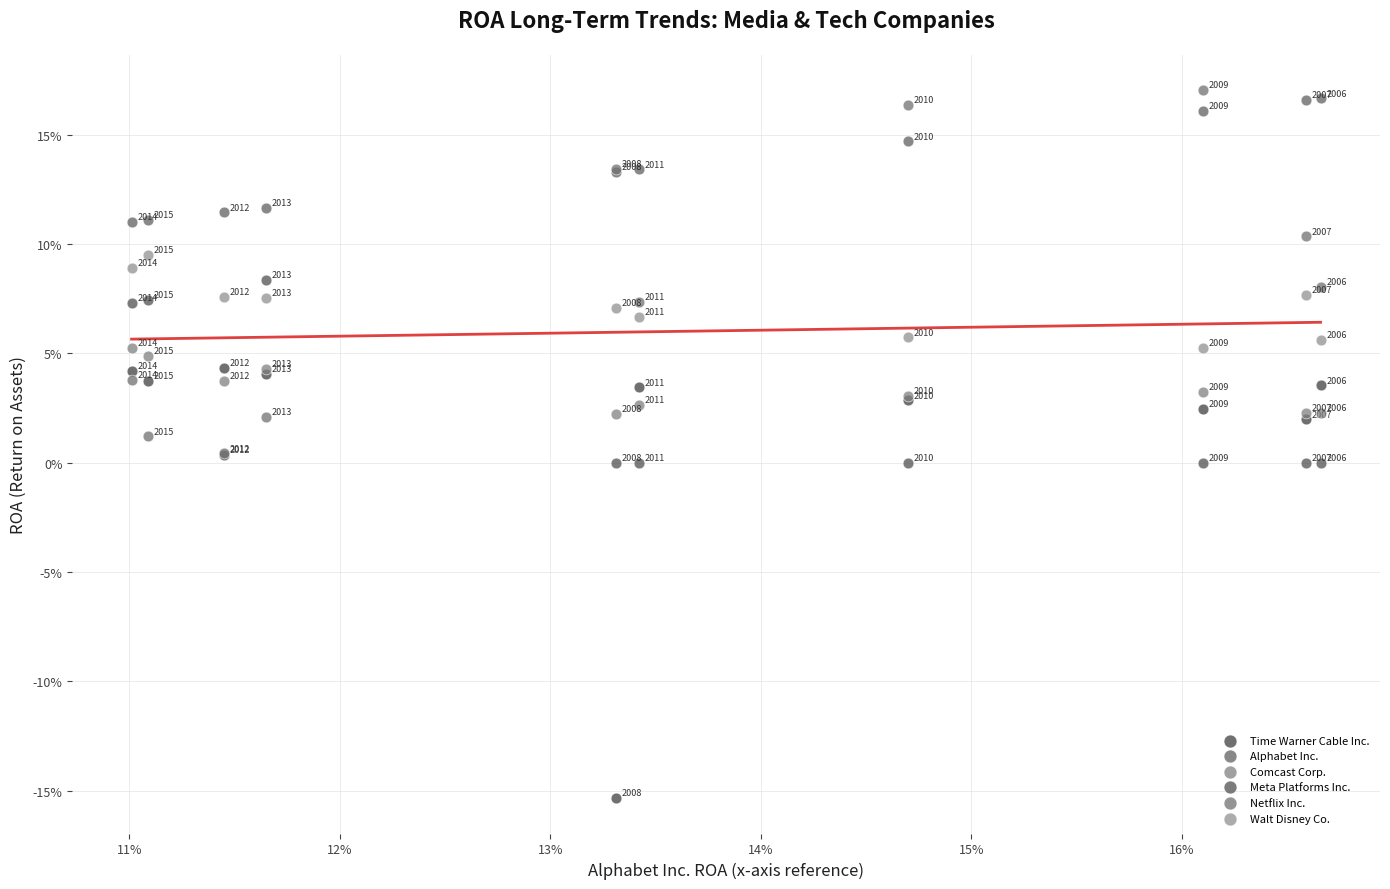

Which series reaches the maximum Y coordinate?

Netflix Inc.